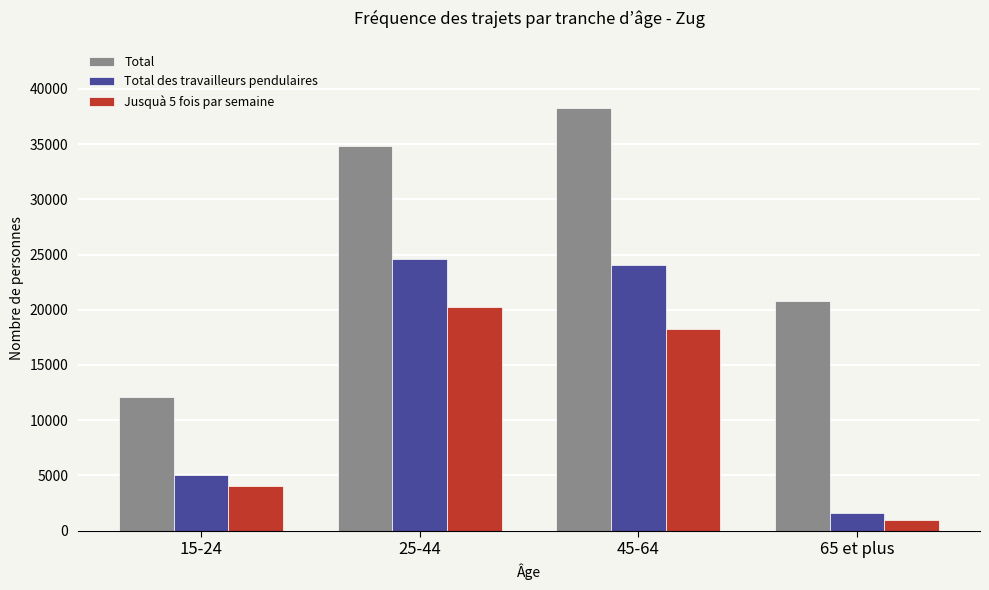

Reading left to right, list all the values displayed in this chart.

Total: 12128.0	34842.0	38250.0	20825.0
Total des travailleurs pendulaires: 5048.1	24620.9	24067.1	1620.5
Jusquà 5 fois par semaine: 4014.1	20250.6	18242.0	941.2